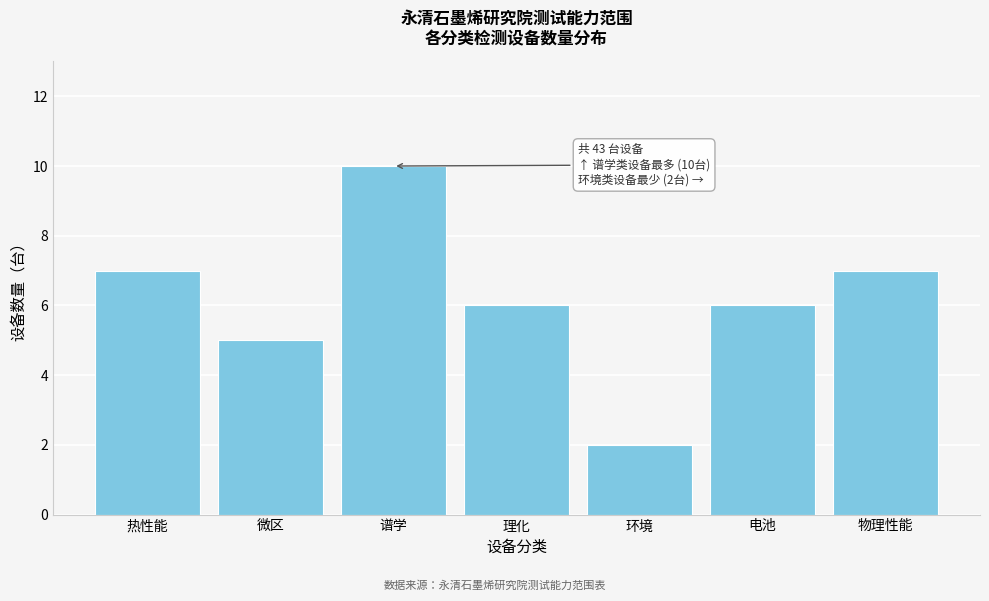

Reading left to right, extract all data points from this chart.

7	5	10	6	2	6	7